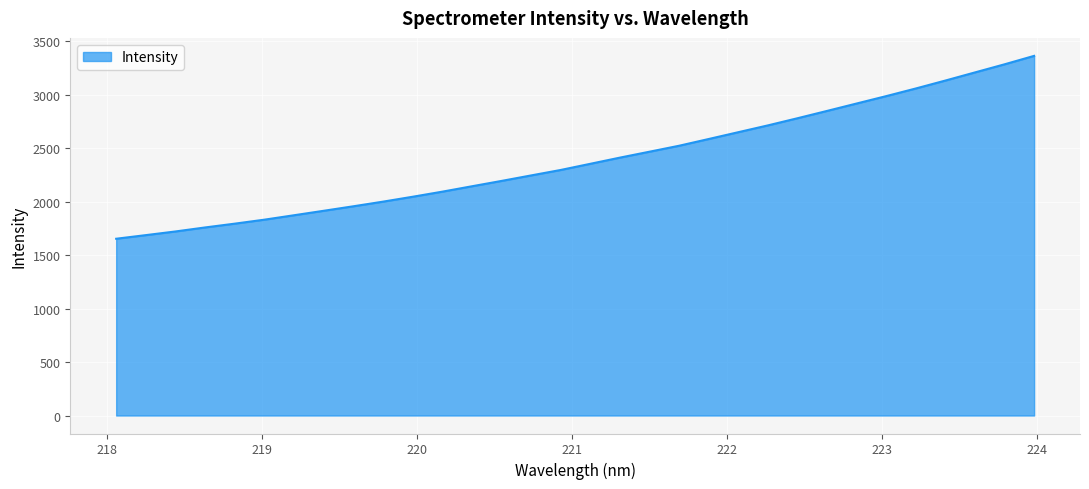

Reading right to left, transcribe all the data shown in this chart.

3363.9	3285.0	3209.2	3133.2	3058.9	2987.5	2918.4	2849.1	2780.5	2713.6	2650.0	2586.3	2523.3	2467.5	2412.1	2354.3	2296.6	2245.5	2194.1	2144.0	2093.6	2046.0	2000.3	1956.9	1914.9	1873.2	1831.9	1794.6	1759.1	1721.6	1687.3	1653.5